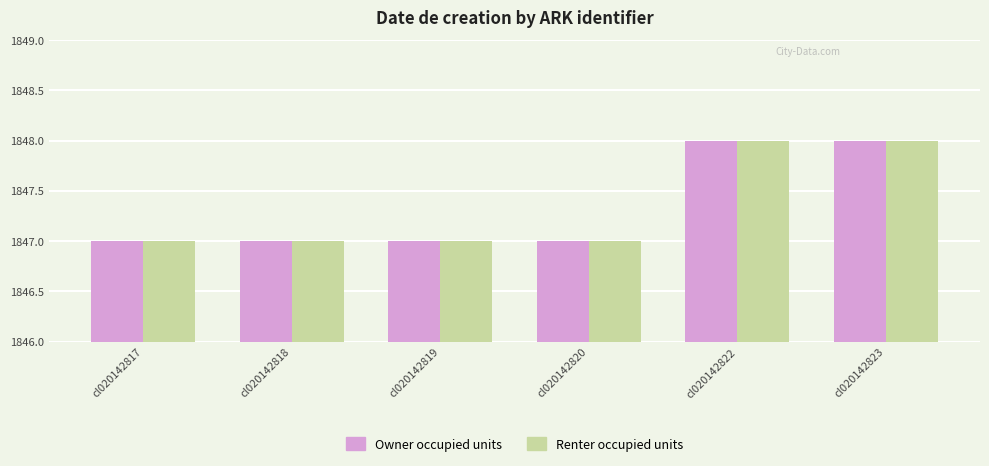

What is the total value across all series at cl020142823?

3696